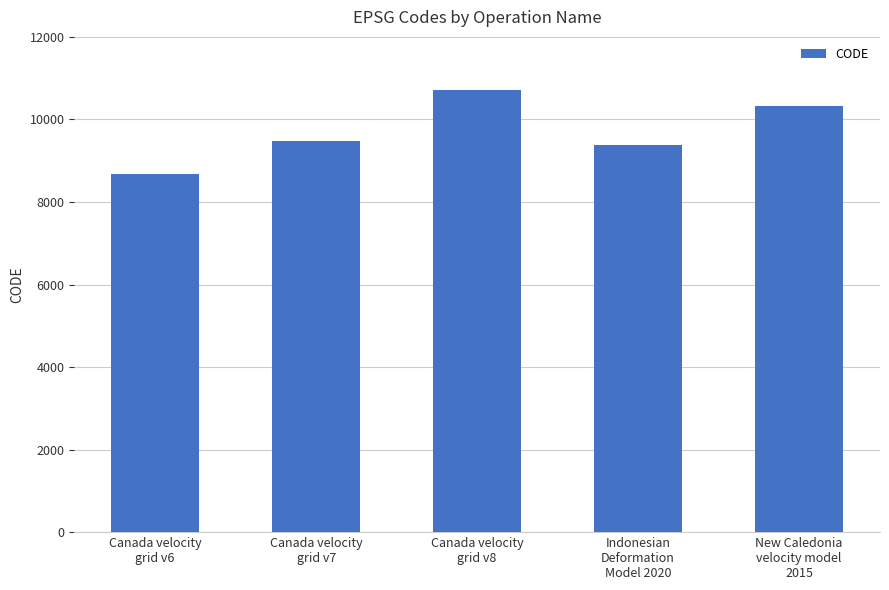

List the labels in order of value, largest first.

Canada velocity
grid v8, New Caledonia
velocity model
2015, Canada velocity
grid v7, Indonesian
Deformation
Model 2020, Canada velocity
grid v6